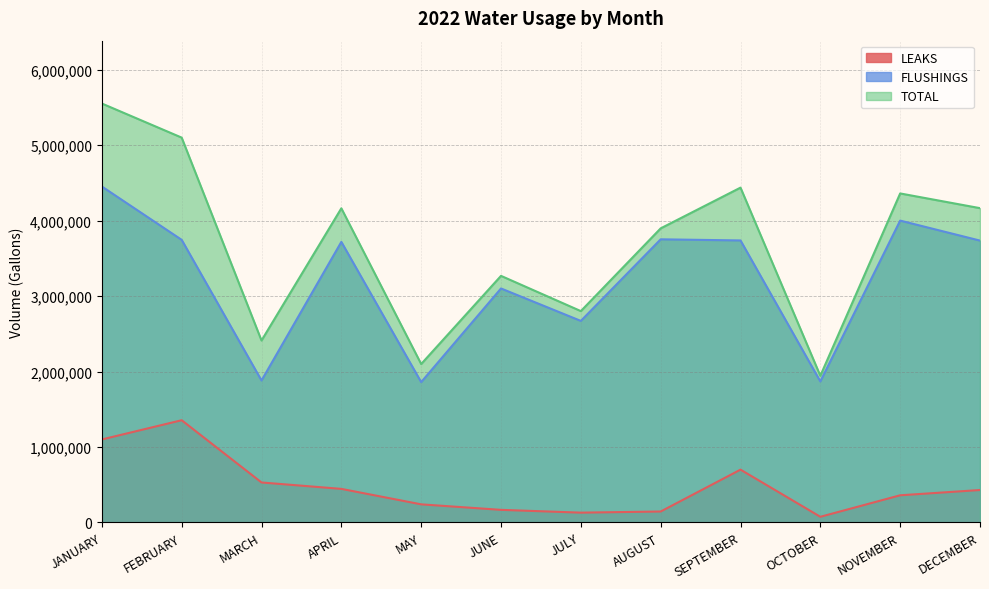

At which category is the sum across all series the highest?

JANUARY